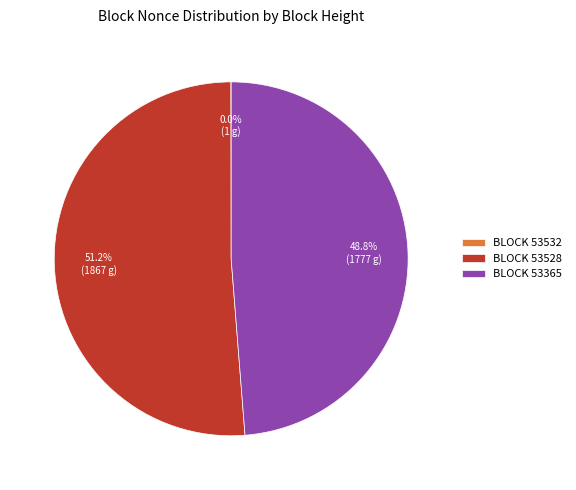

Which slice is the largest?

BLOCK 53528